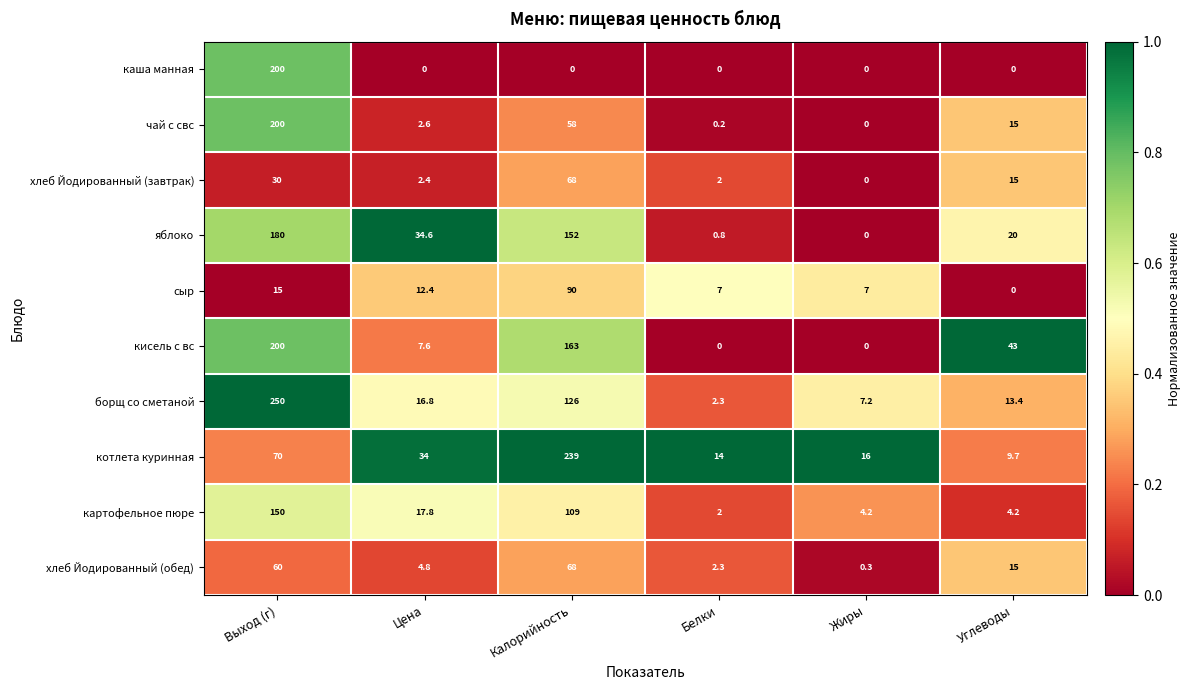

What is the maximum value shown in the chart?

250.0